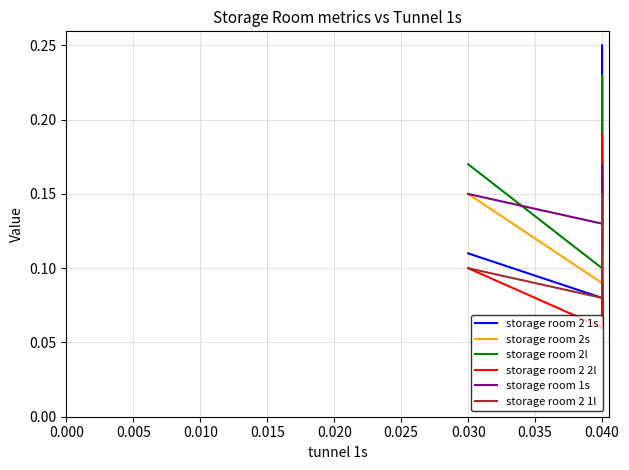

True or false: storage room 2 1l has a value of 0.2 at 0.040.

False